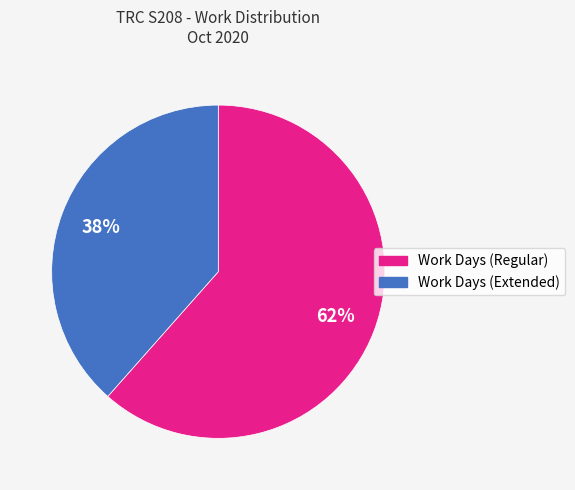

To the nearest percent, what is the average slice percentage?

50%